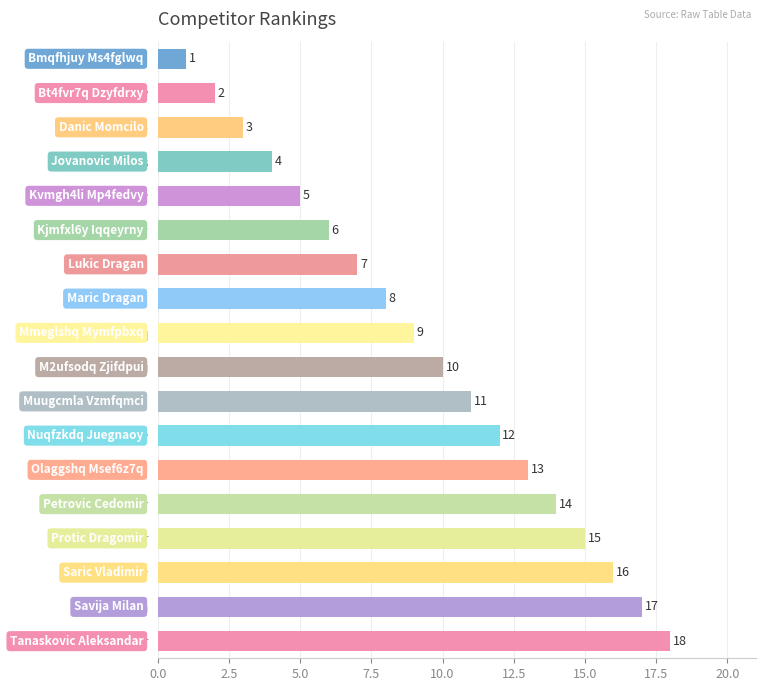

Rank the categories by value from highest to lowest.

Tanaskovic Aleksandar, Savija Milan, Saric Vladimir, Protic Dragomir, Petrovic Cedomir, Olaggshq Msef6z7q, Nuqfzkdq Juegnaoy, Muugcmla Vzmfqmci, M2ufsodq Zjifdpui, Mmeglshq Mymfpbxq, Maric Dragan, Lukic Dragan, Kjmfxl6y Iqqeyrny, Kvmgh4li Mp4fedvy, Jovanovic Milos, Danic Momcilo, Bt4fvr7q Dzyfdrxy, Bmqfhjuy Ms4fglwq